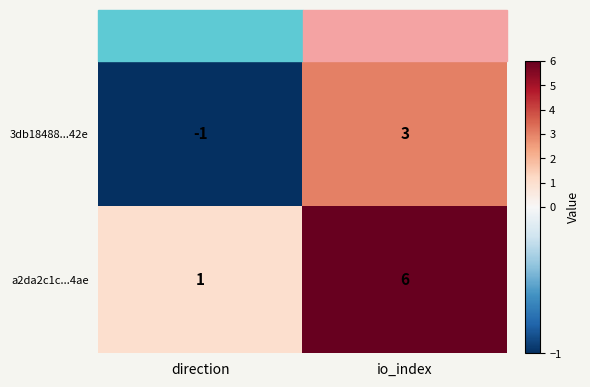

What is the difference between the maximum and minimum values in the 3db18488...42e series?

4